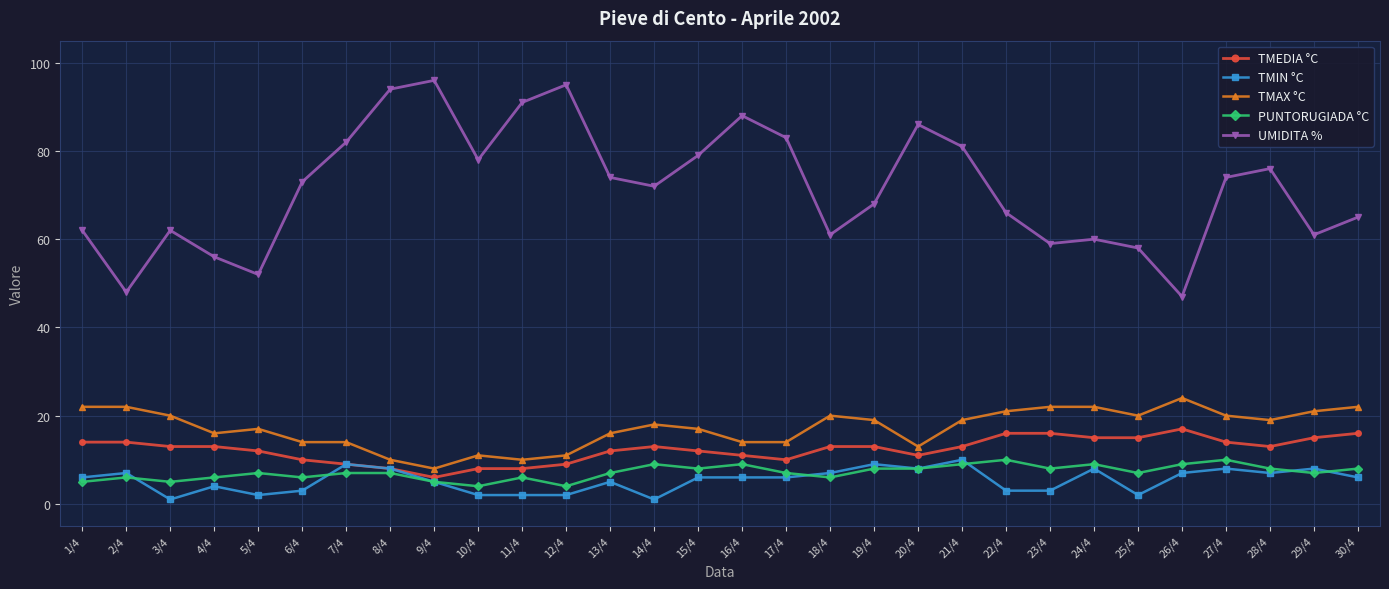

True or false: TMIN °C has a value of 1 at 14/4.

True